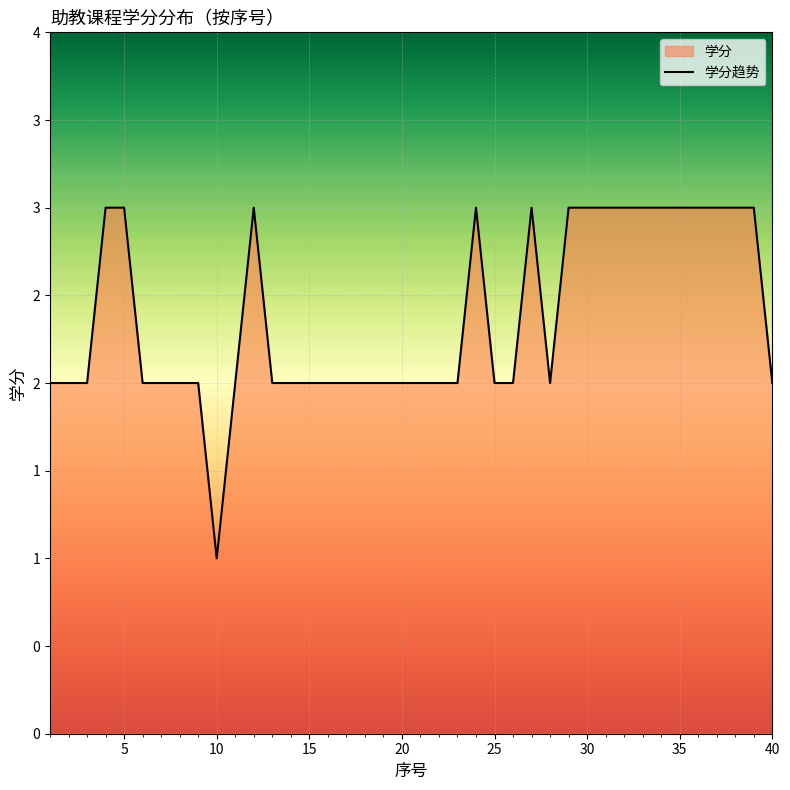

What is the difference between the maximum and minimum values?

2